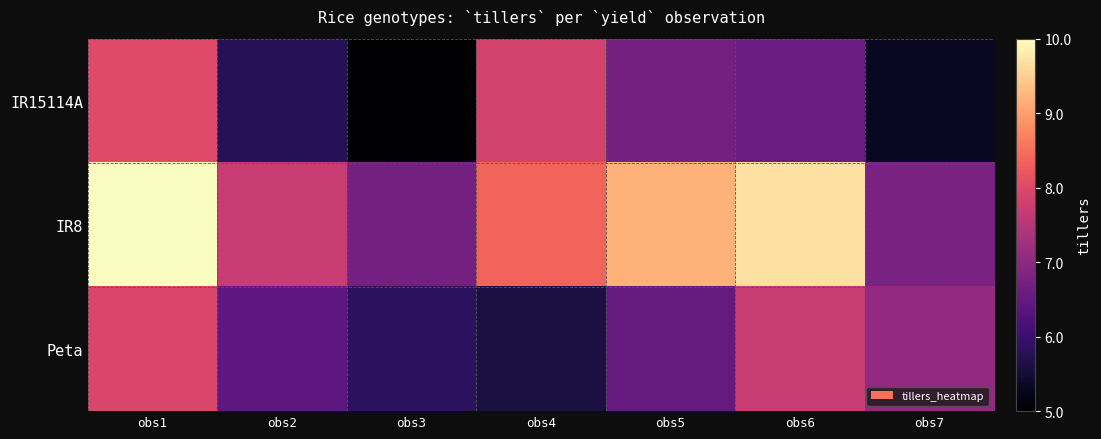

Which series has the largest range (max minus min)?

IR8